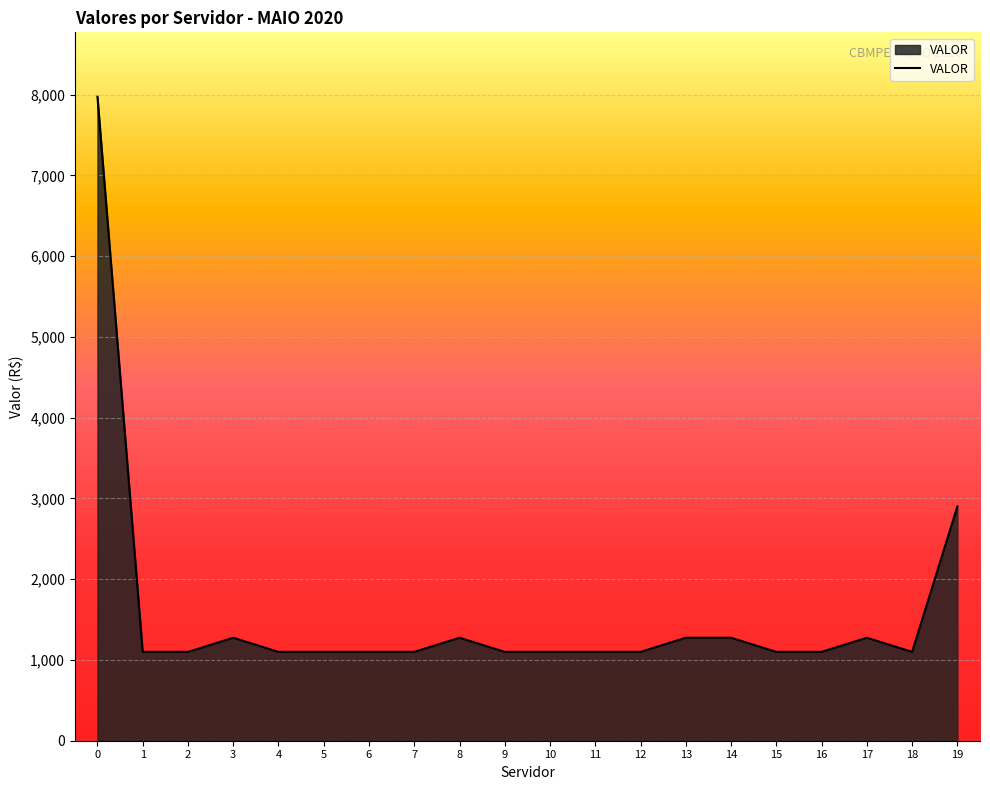

What is the ratio of the value at 1 to the value at 15?

1.0